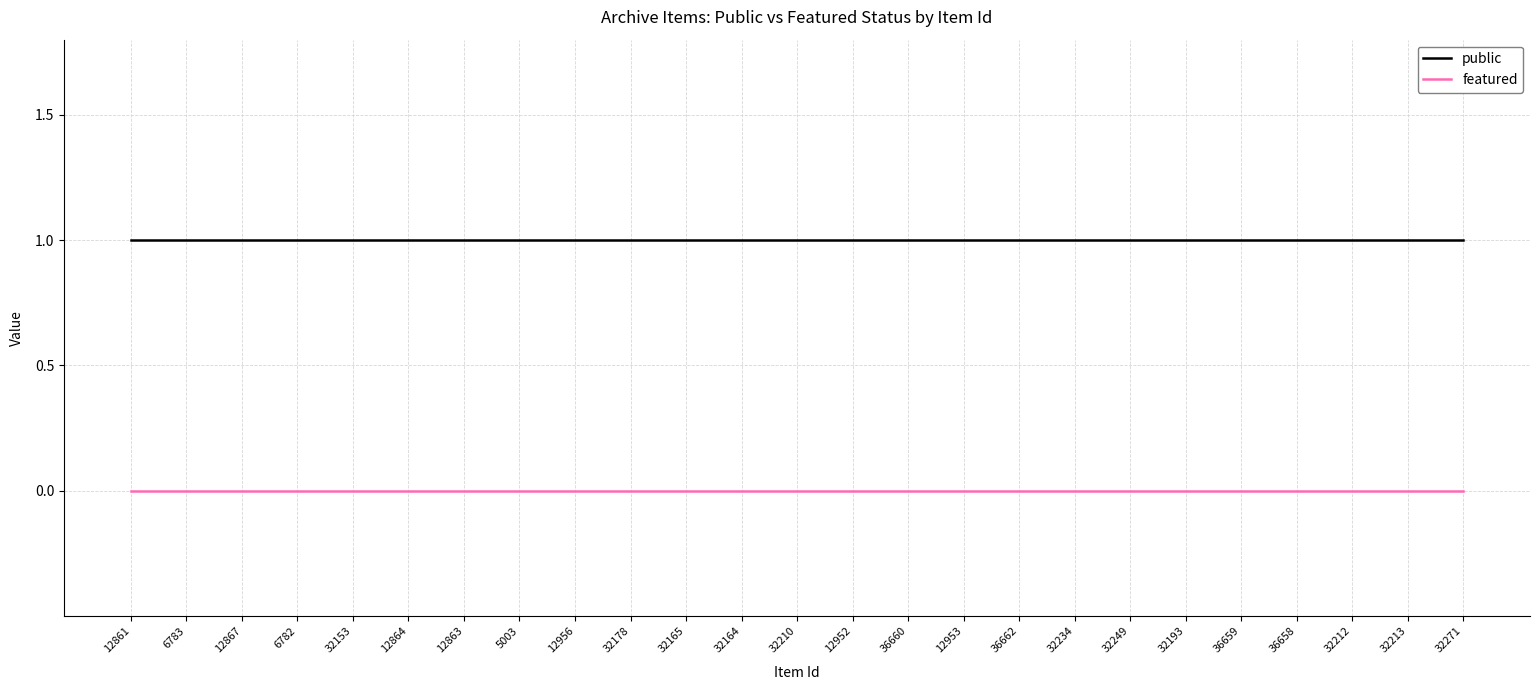

True or false: featured and public intersect in this chart.

False